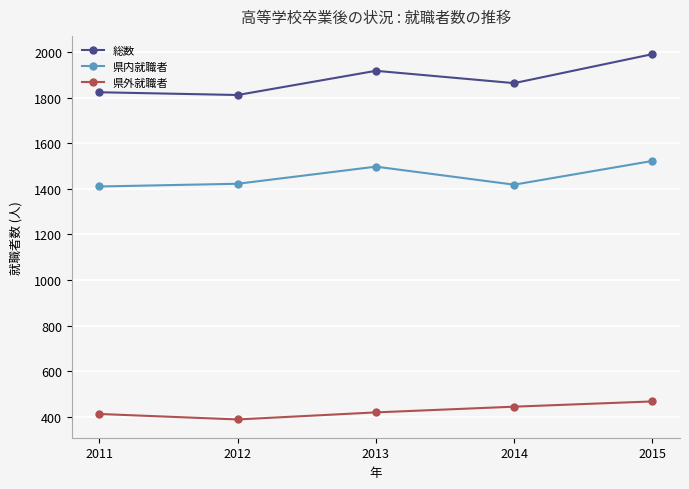

The 総数 series shows 1917 at 2013. True or false?

True